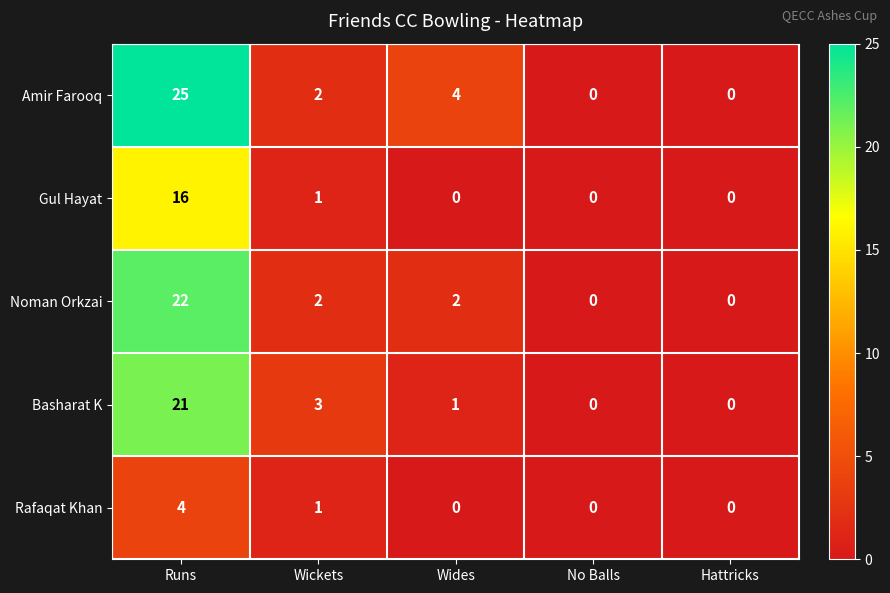

What is the maximum value shown in the chart?

25